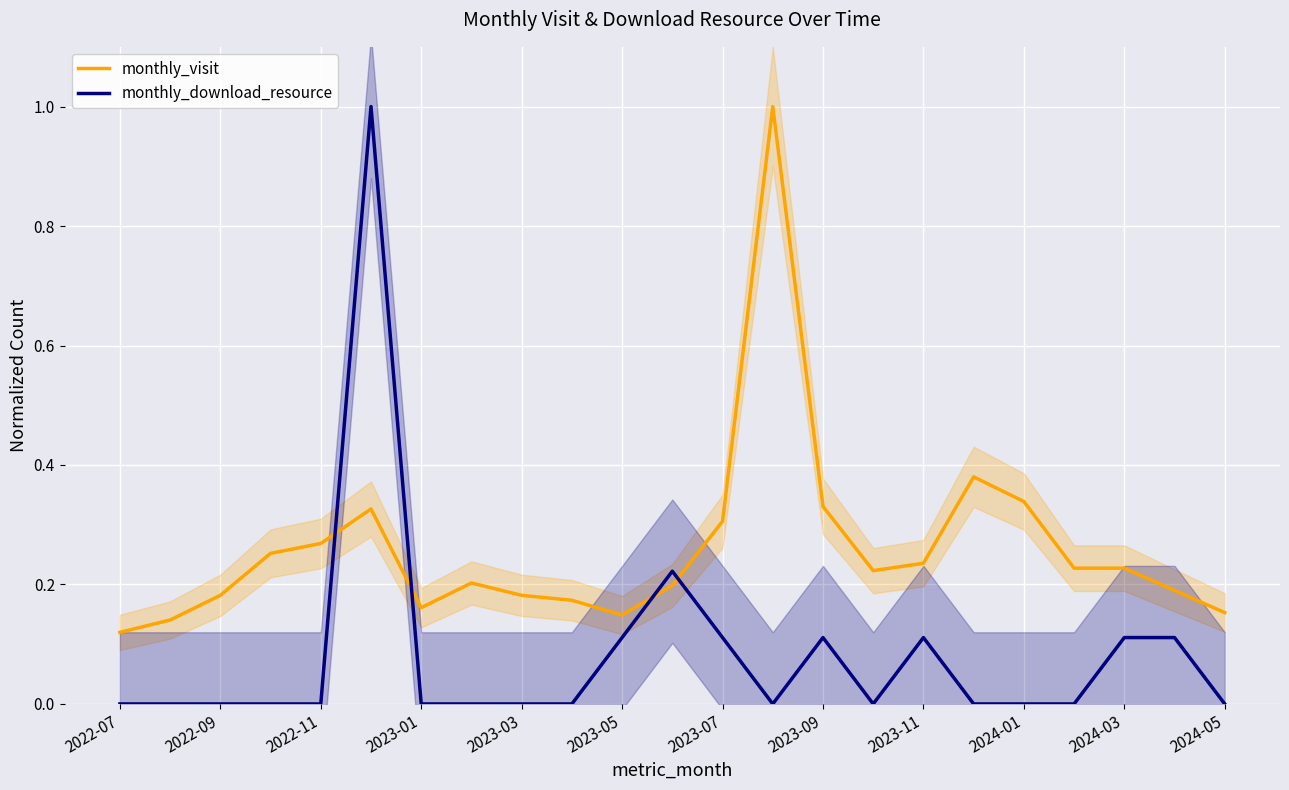

After their last crossing, which series has the higher values: monthly_visit or monthly_download_resource?

monthly_visit